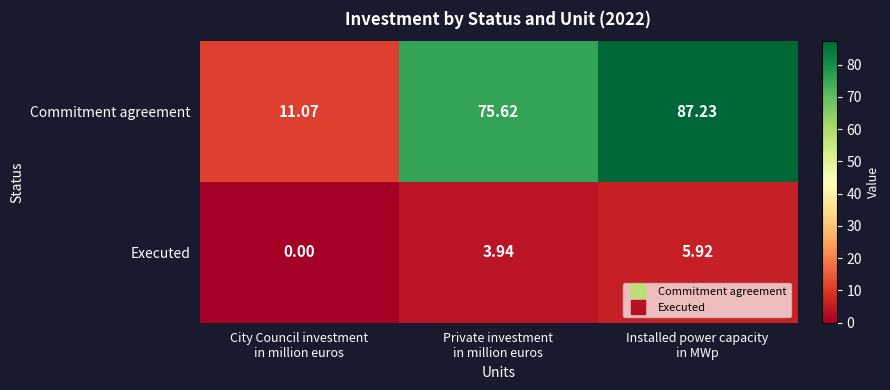

Rank the series at City Council investment
in million euros from lowest to highest value.

Executed, Commitment agreement